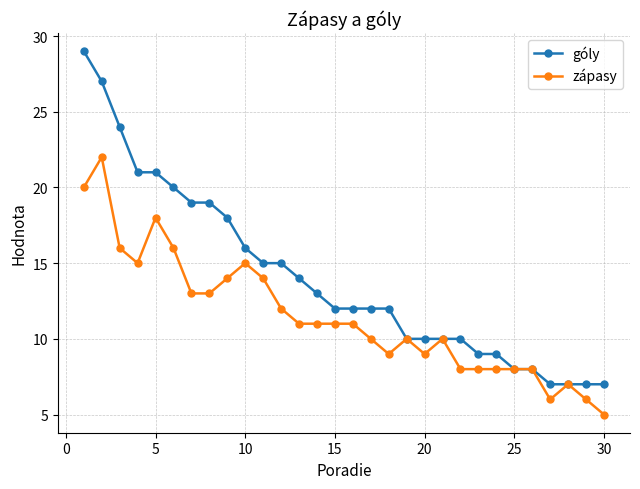

What is the average value of the góly series?

14